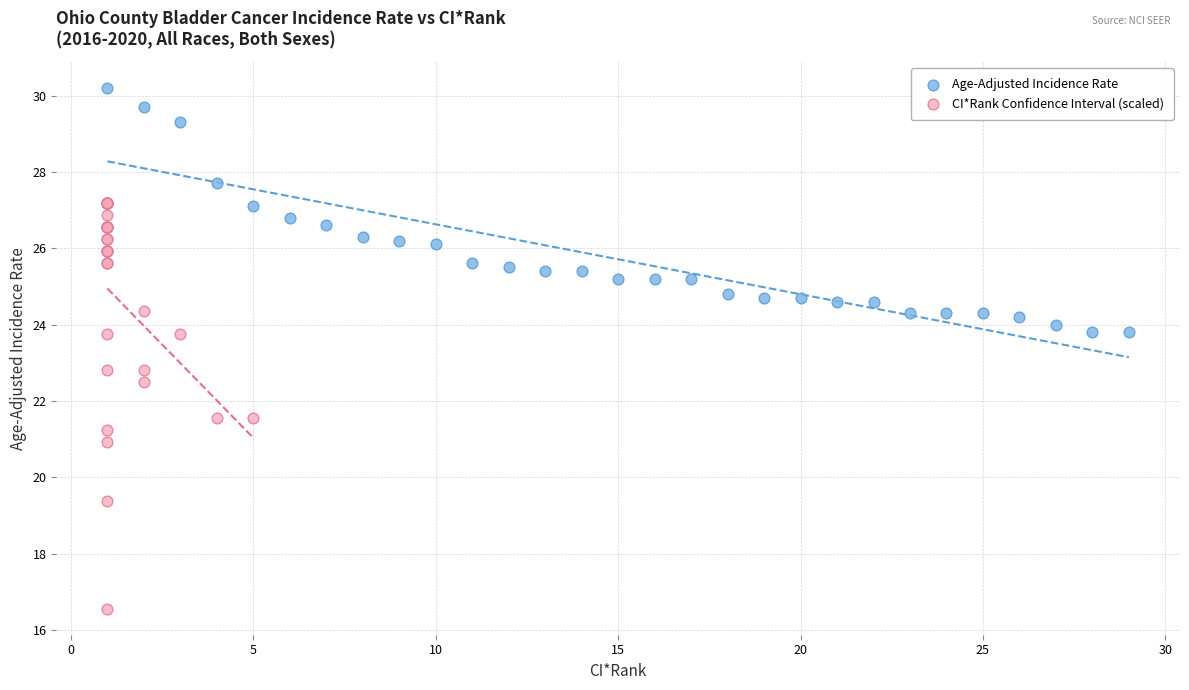

Which series has the widest spread of Y values?

CI*Rank Confidence Interval (scaled)